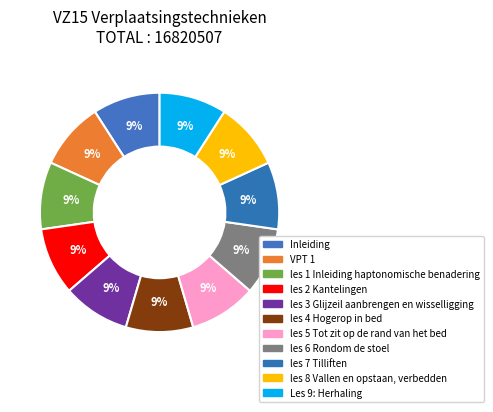

What percentage is NOT represented by les 6 Rondom de stoel?

90.9%